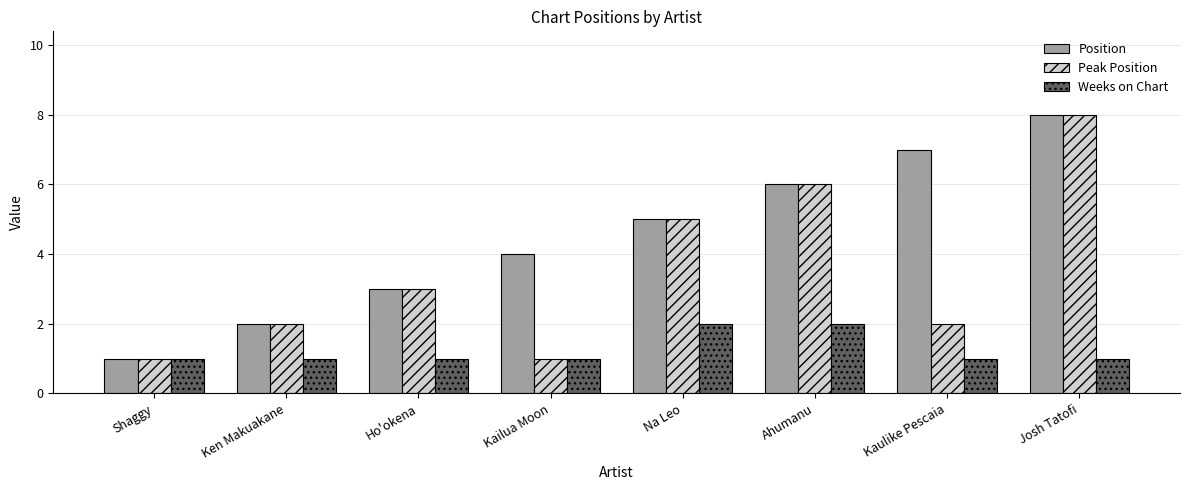

Is the value of Weeks on Chart at Kailua Moon greater than the value of Position at Kailua Moon?

No